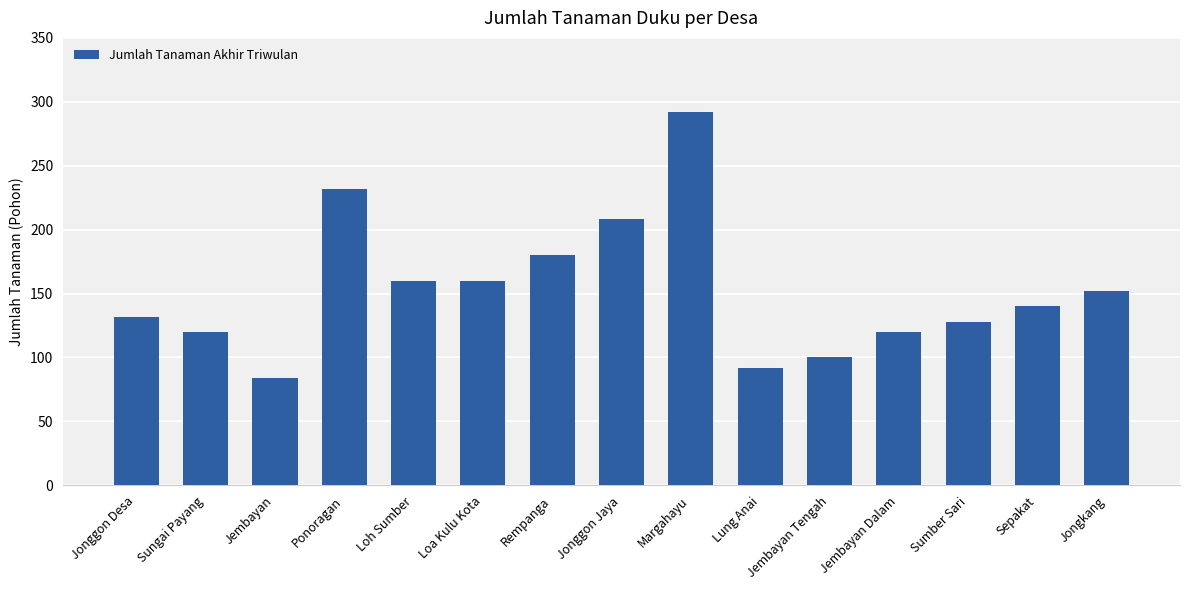

What is the difference between the values at Jonggon Jaya and Rempanga?

28